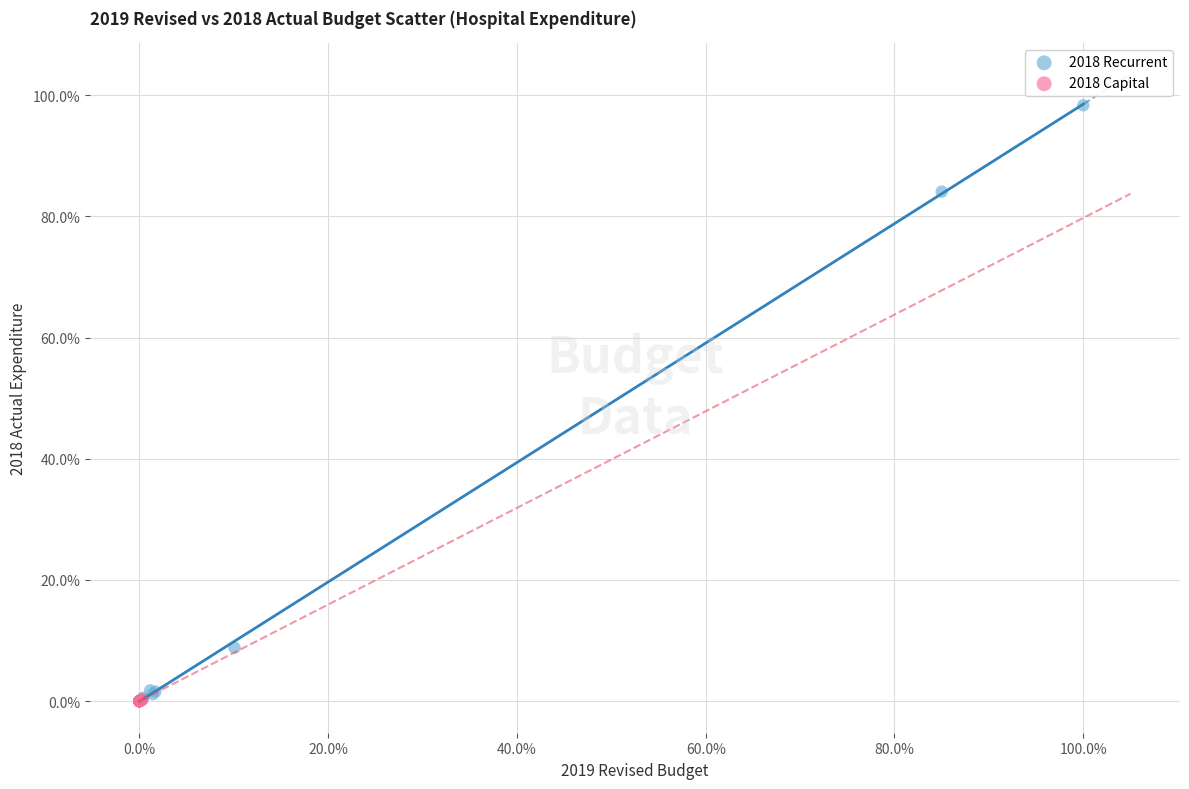

Which series has the widest spread of Y values?

2018 Recurrent